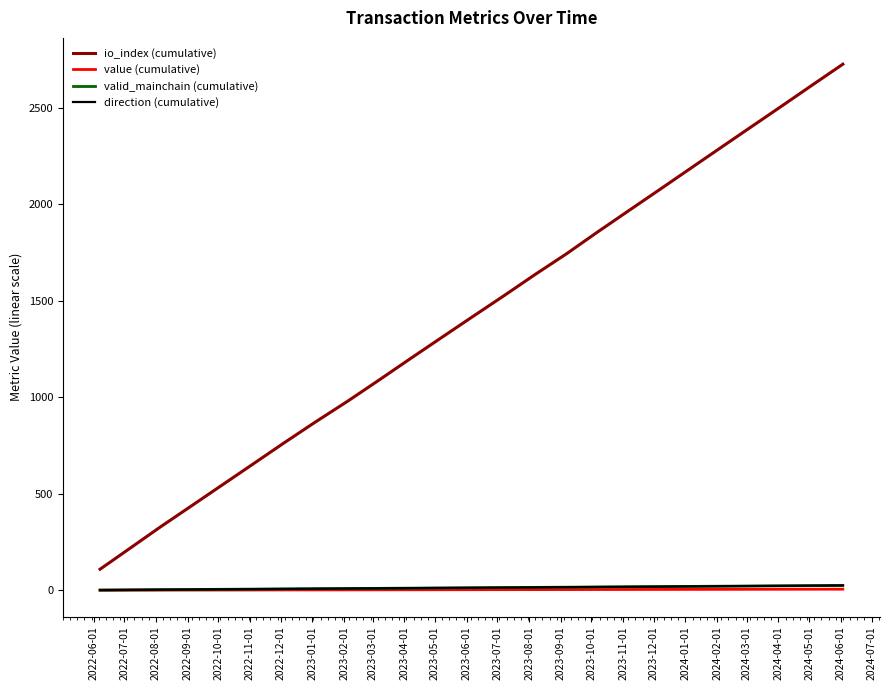

Count the number of data series in this chart.

4